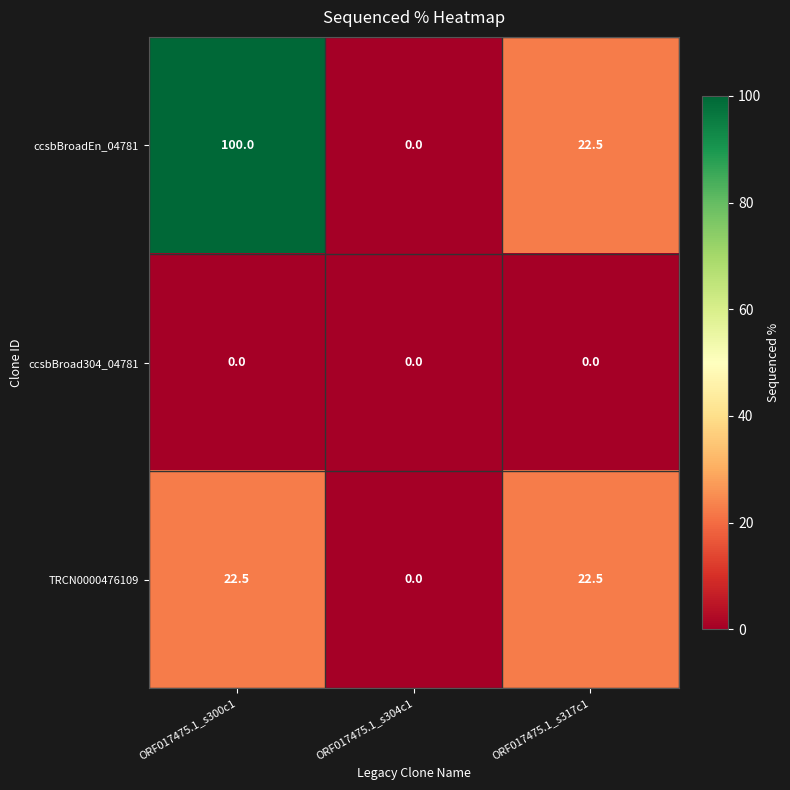

The value of ccsbBroadEn_04781 at ORF017475.1_s304c1 is -39.5. True or false?

False